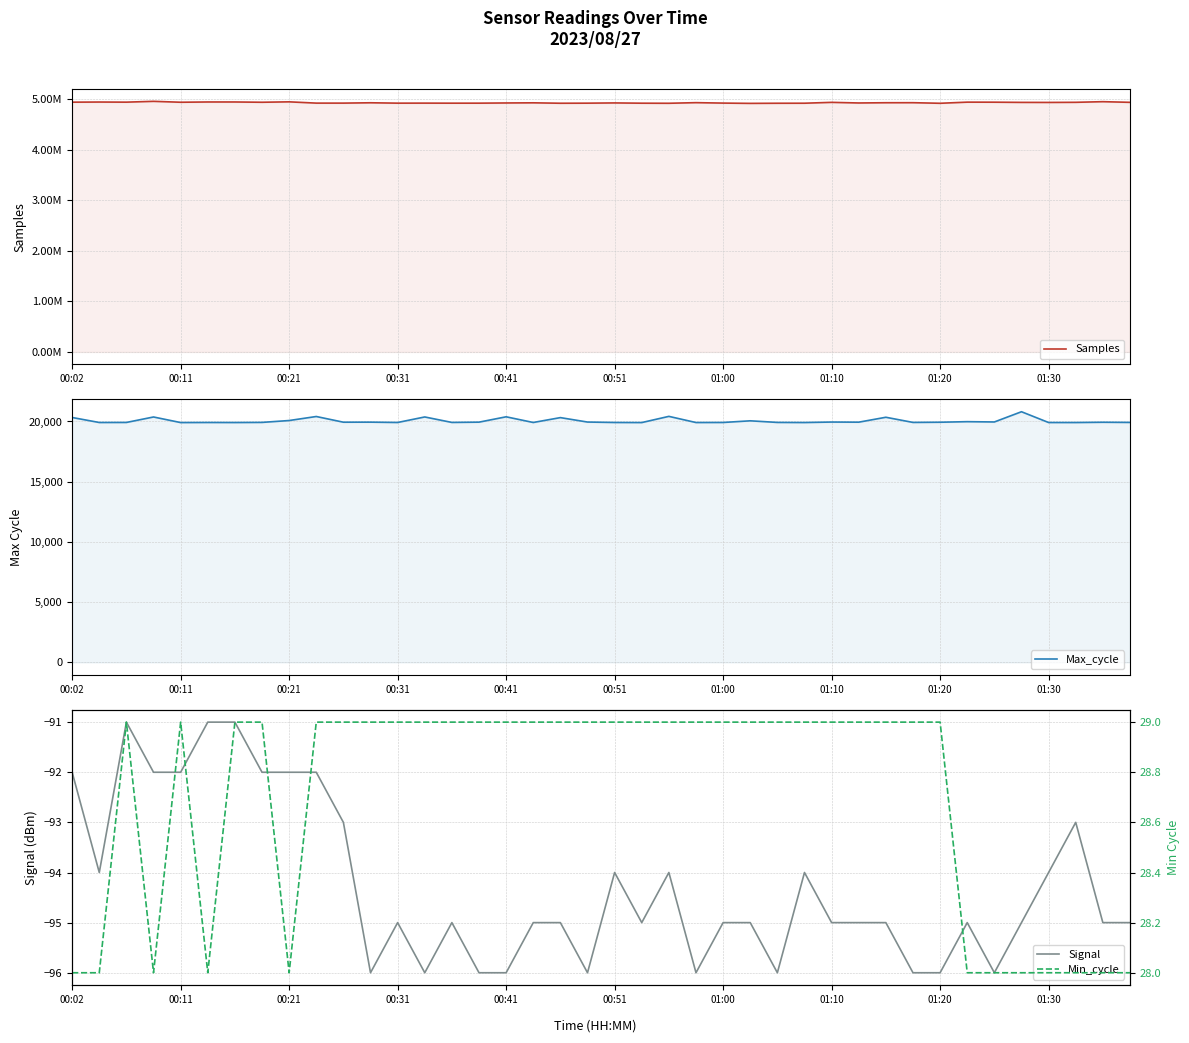

What is the lowest value of the Signal series?

-96